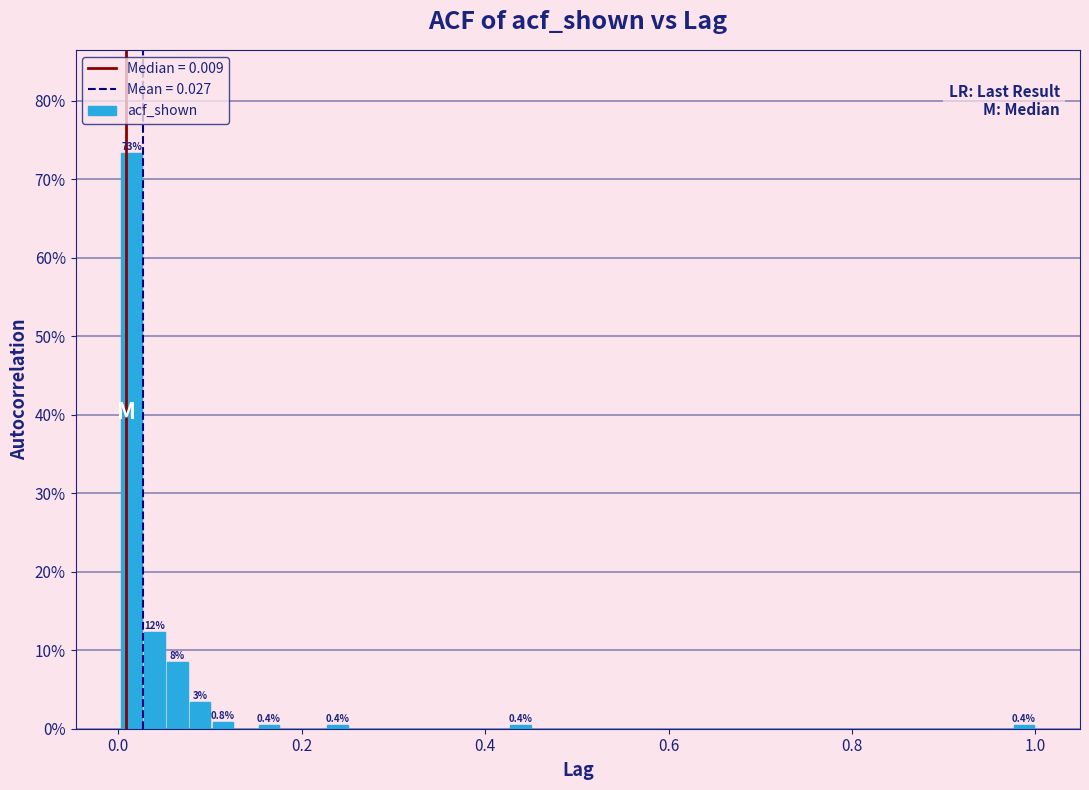

Read against the x-axis, roughly where is the centre of the tallest bar?

0.02